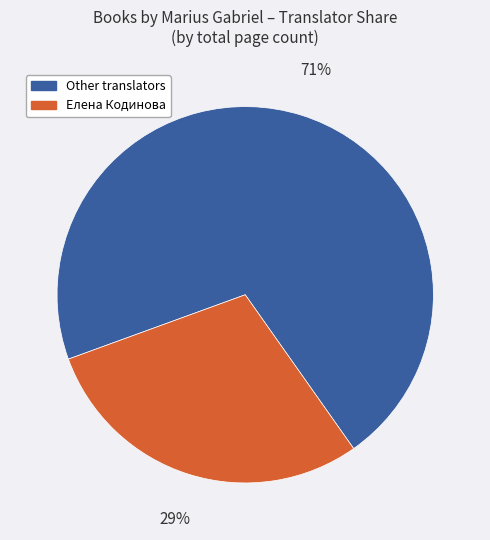

Does any single category account for the majority?

Yes